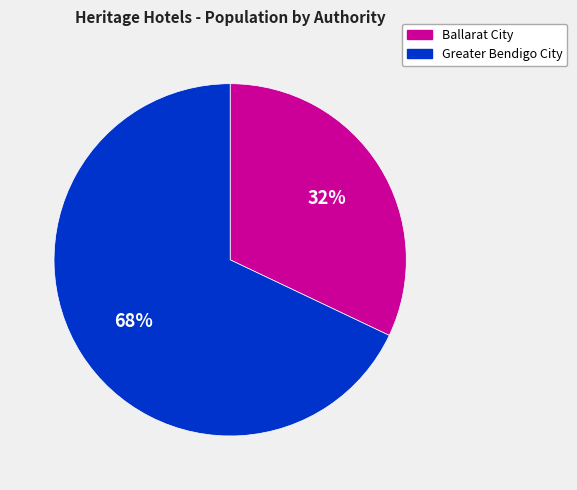

Is there any slice that represents more than half of the pie?

Yes